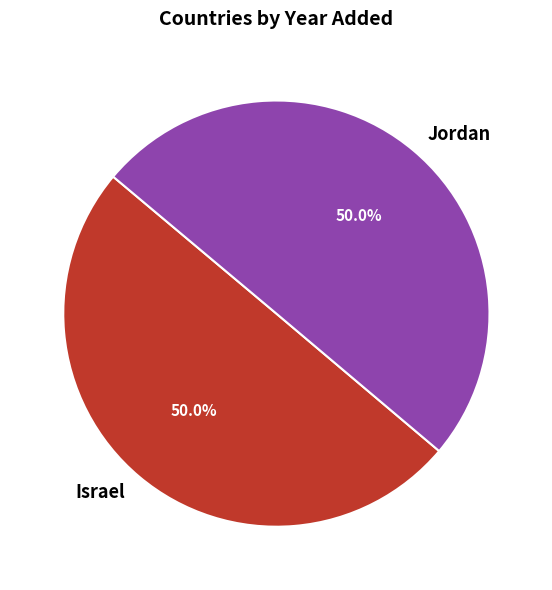

To the nearest percent, what portion does Israel represent?

50%